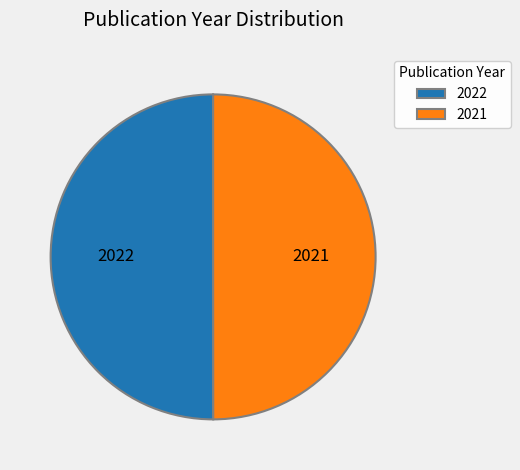

Approximately how many times larger is the value at 2022 compared to 2021?

1.0